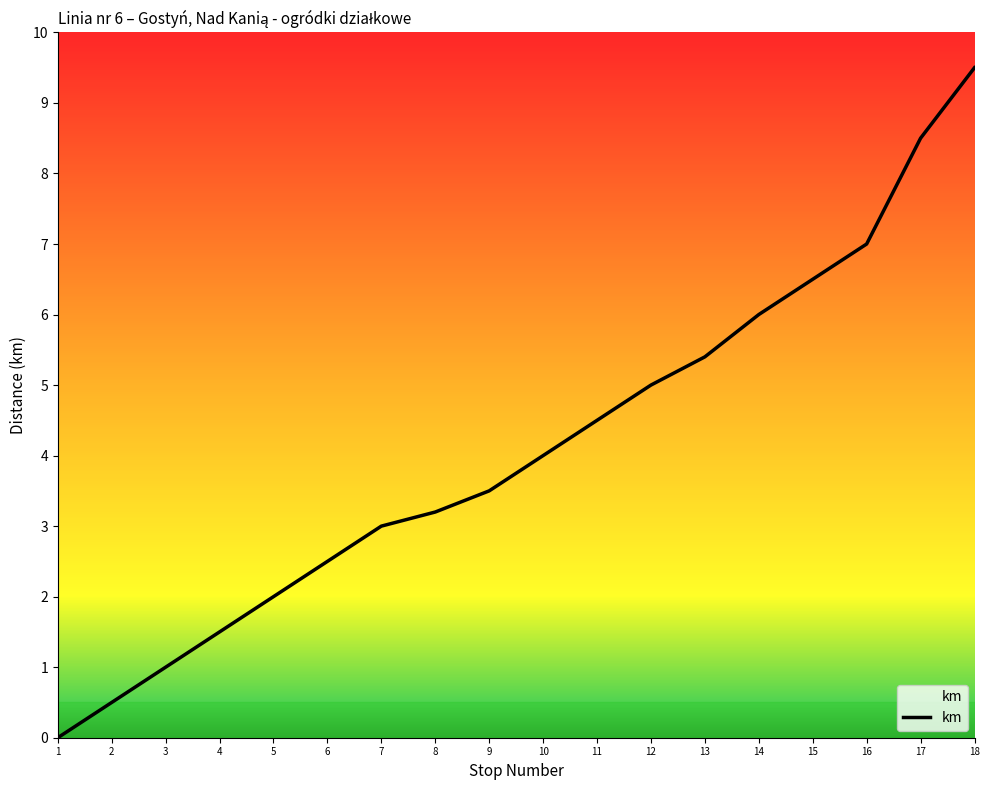

Which label corresponds to the largest value in the chart?

18